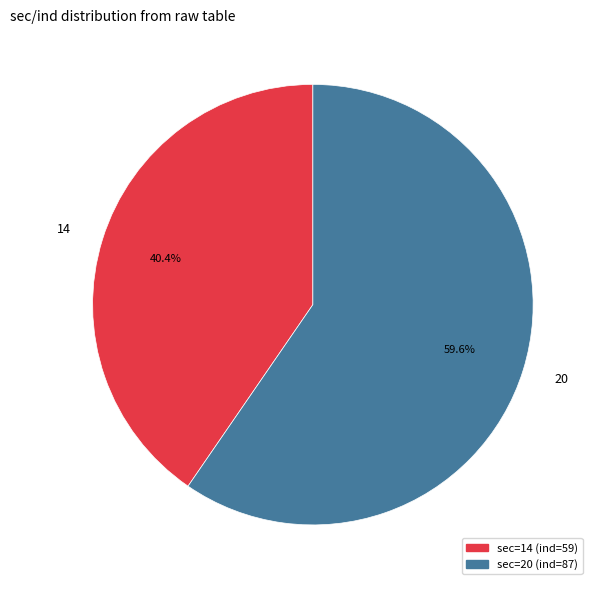

What is the majority slice?

20